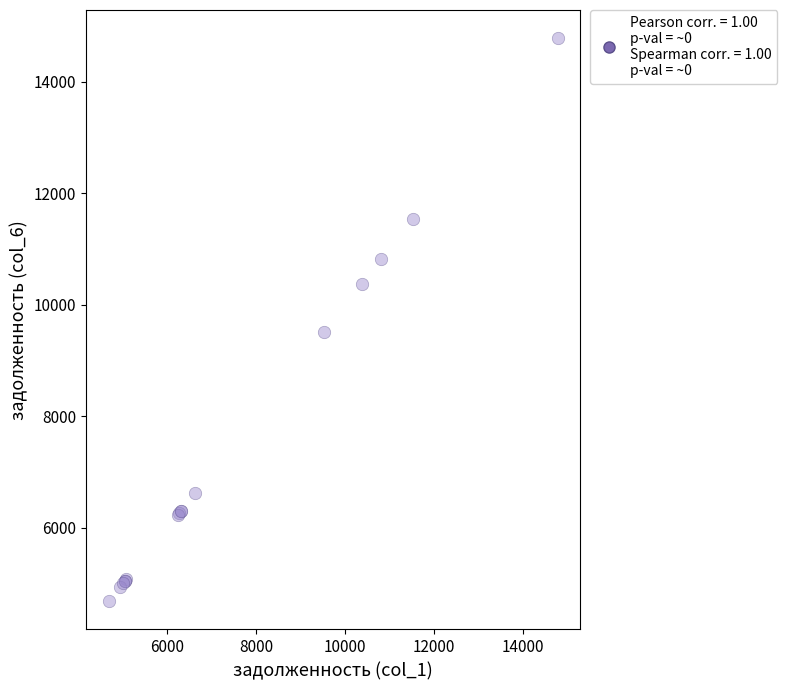

What Y value in the scatter plot is closest to 9734?

9517.8